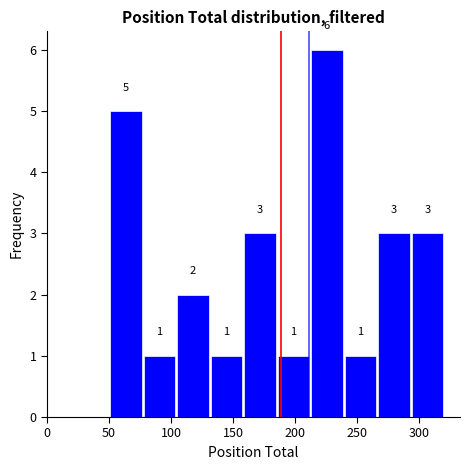

Reading left to right, transcribe this chart: for each bar, give the range it covers on the x-axis and its height. The bar edges are not printed on the chart, so give them approximately, as read against the axis.

51 to 78: 5
78 to 105: 1
105 to 132: 2
132 to 159: 1
159 to 186: 3
186 to 213: 1
213 to 240: 6
240 to 267: 1
267 to 294: 3
294 to 321: 3